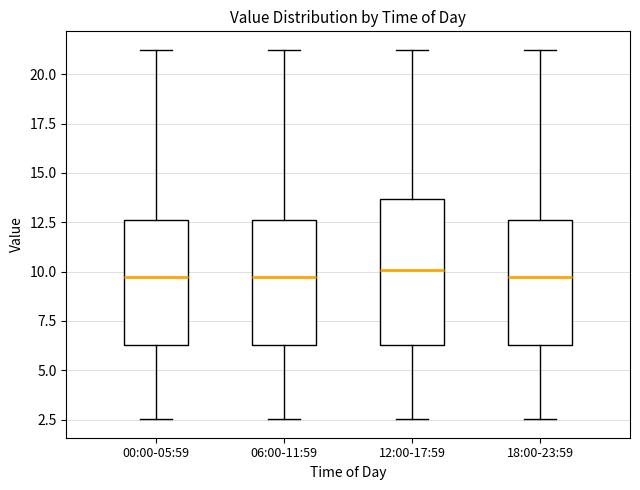

Where is the upper edge of the box for 00:00-05:59 on the y-axis? The values are not printed on the chart, so give them approximately, as read against the axis.

12.5